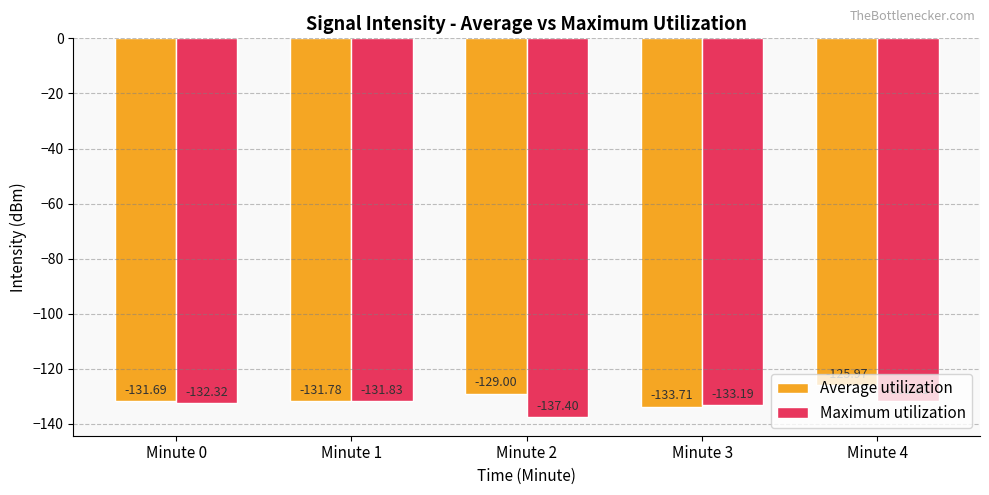

Which category has the lowest value in the Average utilization series?

Minute 3